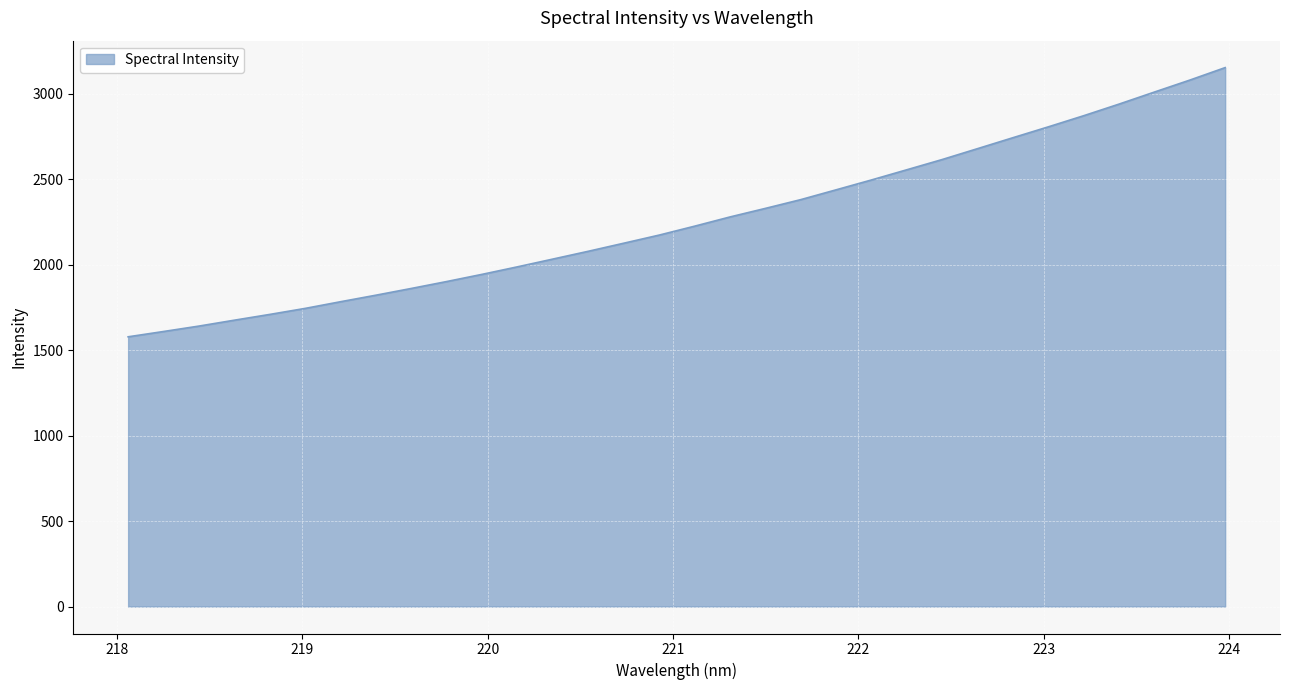

What is the maximum value shown in the chart?

3153.4